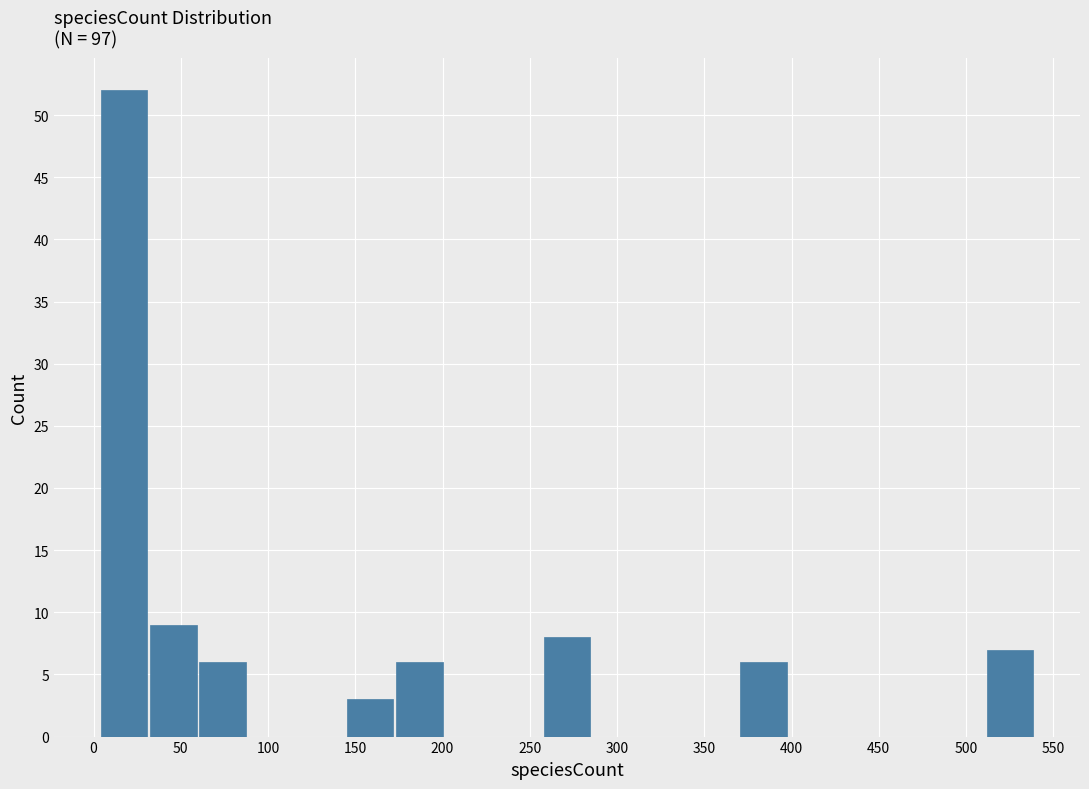

Reading left to right, list every bar in this chart as the range it spans on the x-axis followed by its height. Neither the bar edges nor the heights are printed on the chart, so give them approximately, as read against the axes.

5 to 30: 52
30 to 60: 9
60 to 90: 6
90 to 115: 0
115 to 145: 0
145 to 175: 3
175 to 200: 6
200 to 230: 0
230 to 260: 0
260 to 285: 8
285 to 315: 0
315 to 345: 0
345 to 370: 0
370 to 400: 6
400 to 425: 0
425 to 455: 0
455 to 485: 0
485 to 510: 0
510 to 540: 7